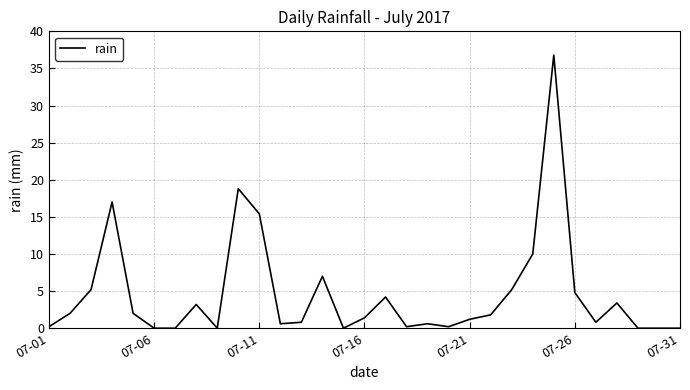

What is the difference between the maximum and minimum values?

36.8